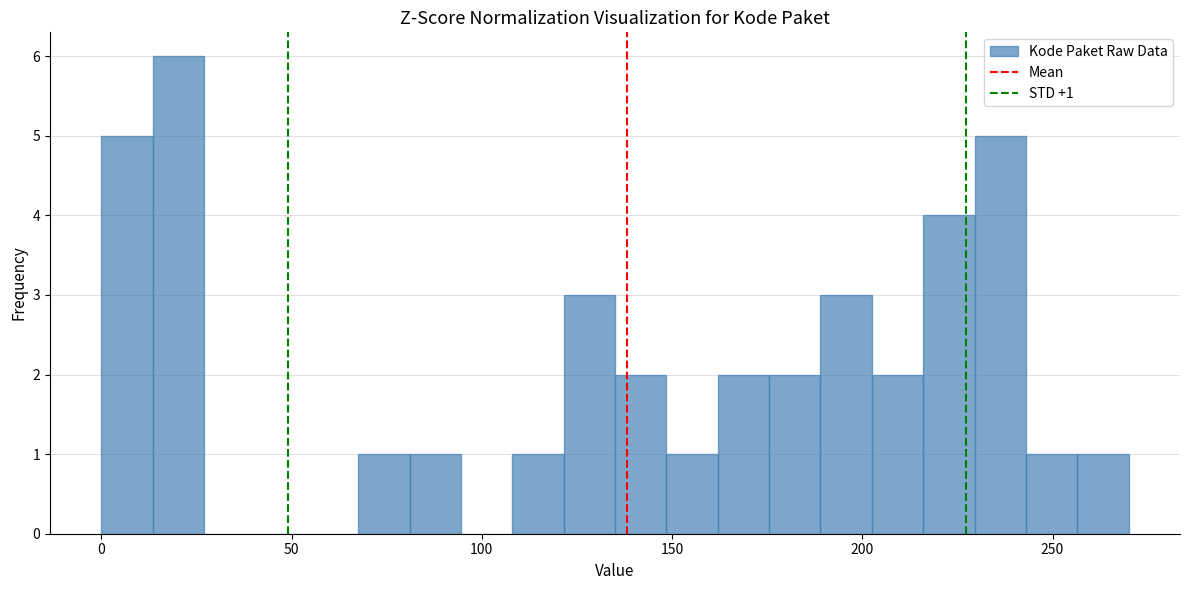

Read against the x-axis, roughly where is the centre of the tallest bar?

20